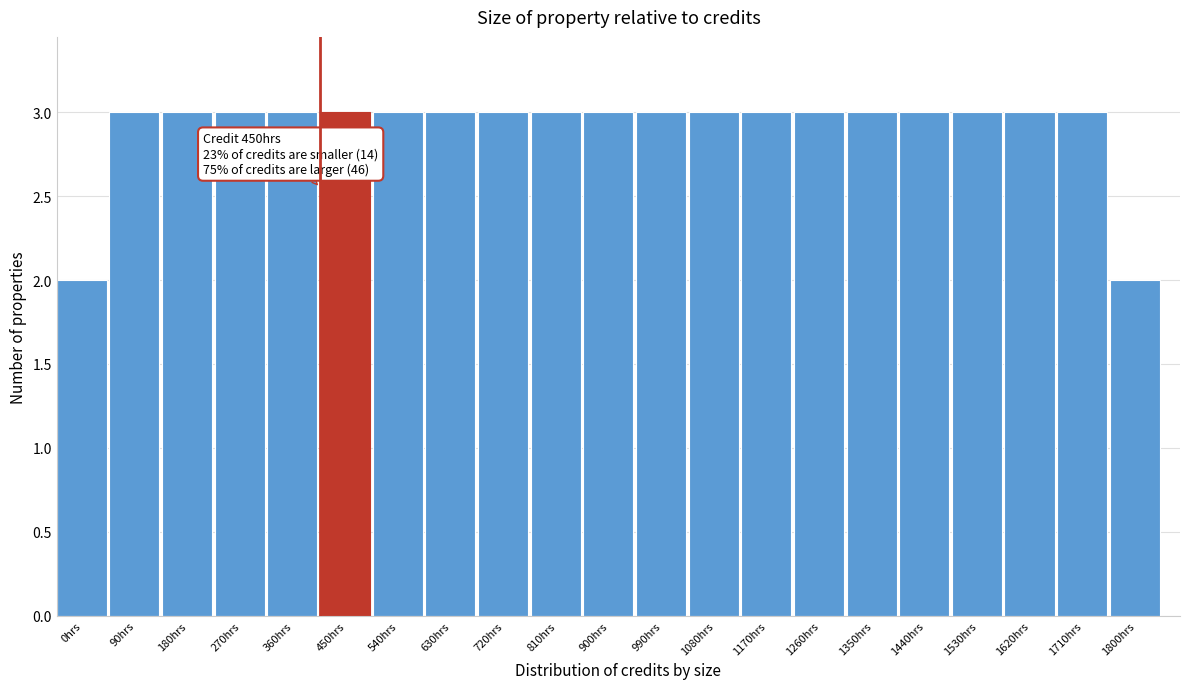

Reading left to right, extract all data points from this chart.

0hrs=2	90hrs=3	180hrs=3	270hrs=3	360hrs=3	450hrs=3	540hrs=3	630hrs=3	720hrs=3	810hrs=3	900hrs=3	990hrs=3	1080hrs=3	1170hrs=3	1260hrs=3	1350hrs=3	1440hrs=3	1530hrs=3	1620hrs=3	1710hrs=3	1800hrs=2